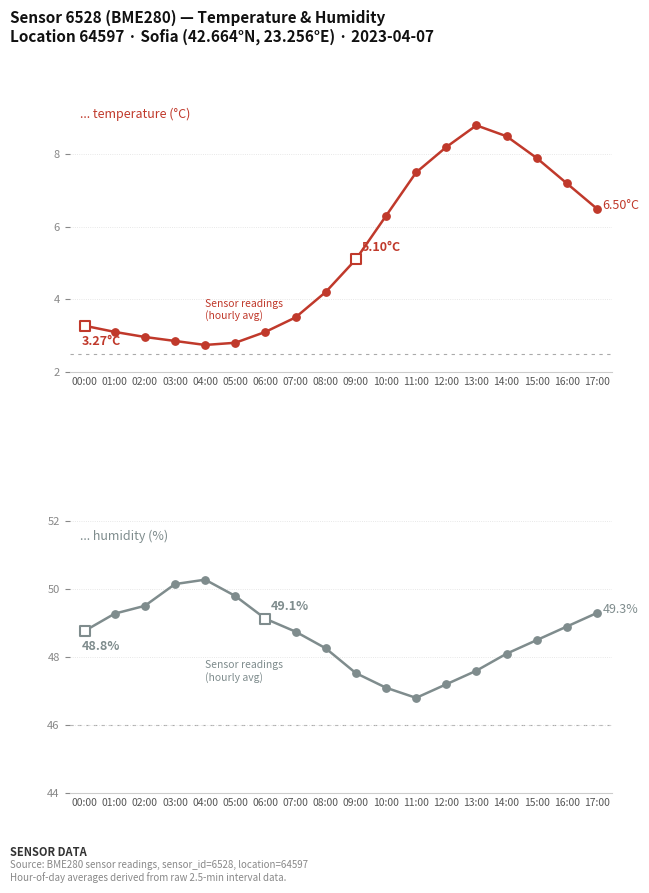

Which series contains the highest Y value?

humidity